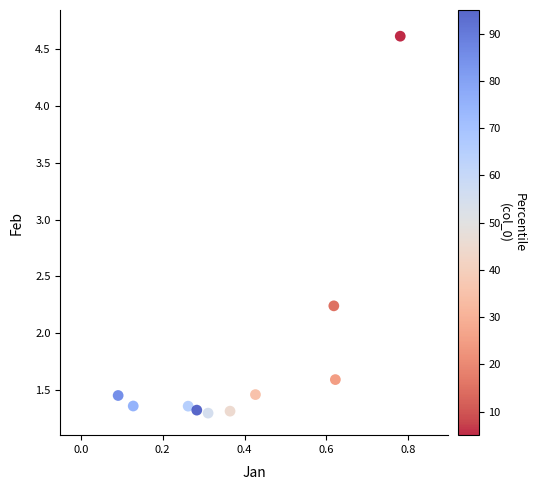

What is the average X value?

0.4